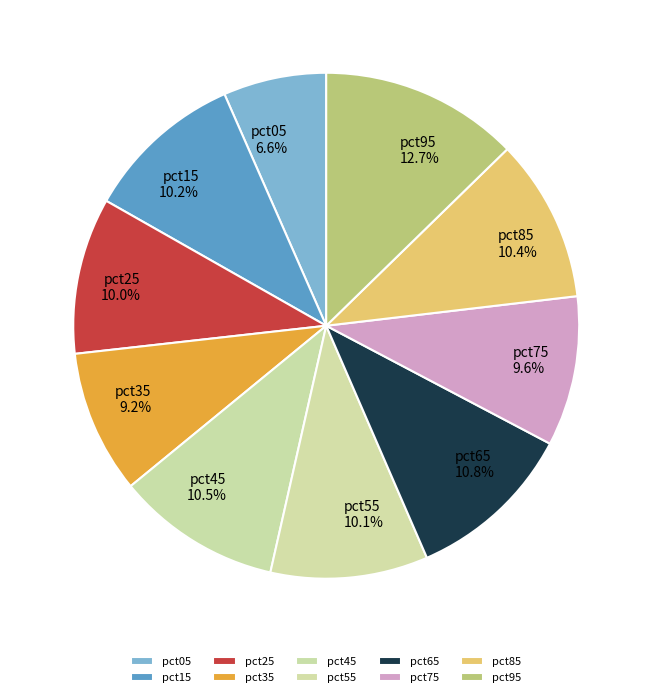

Does pct95 represent more than half of the total?

No